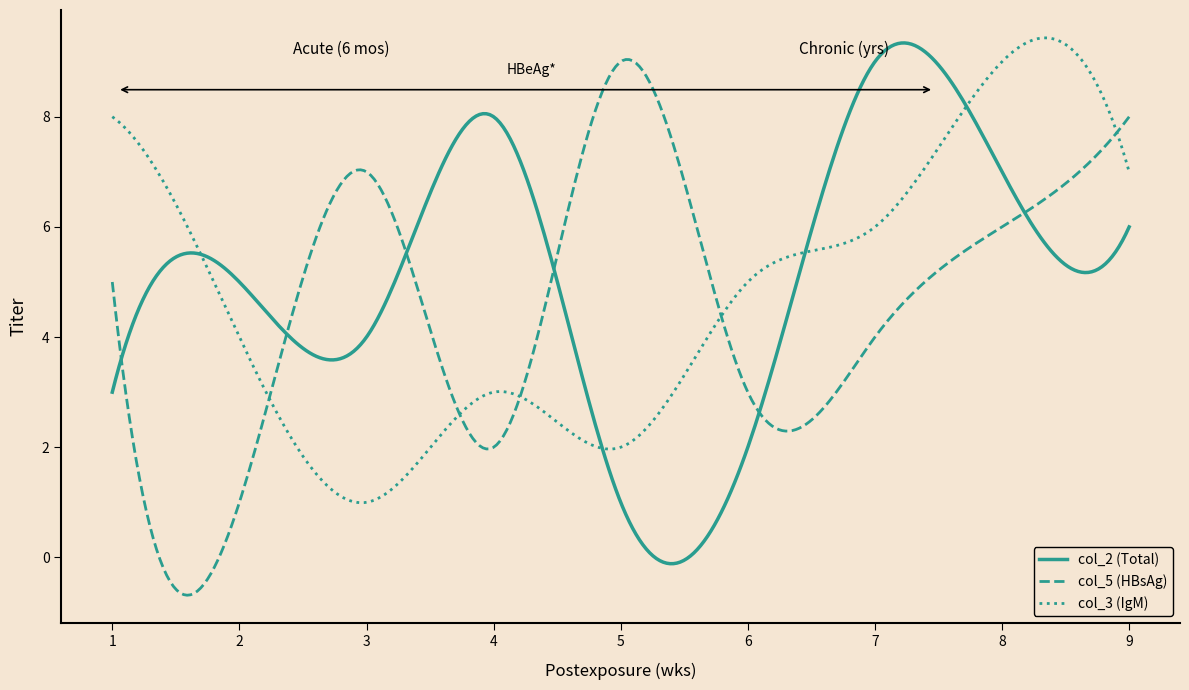

What are all the series names shown in the legend?

col_2 (Total), col_5 (HBsAg), col_3 (IgM)